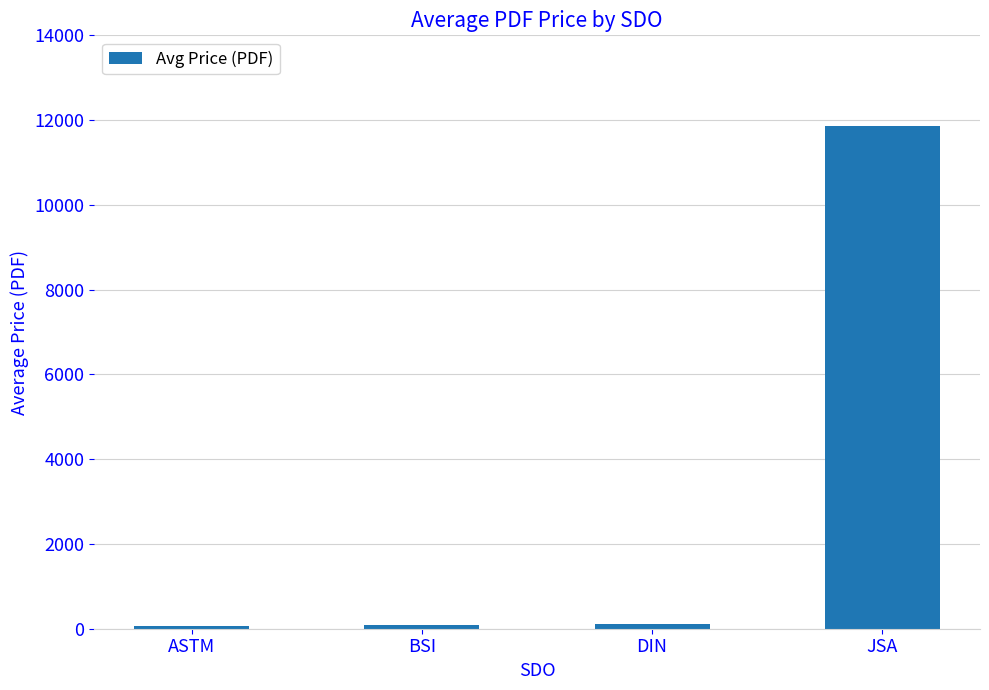

What is the label of the 4th bar from the right?

ASTM